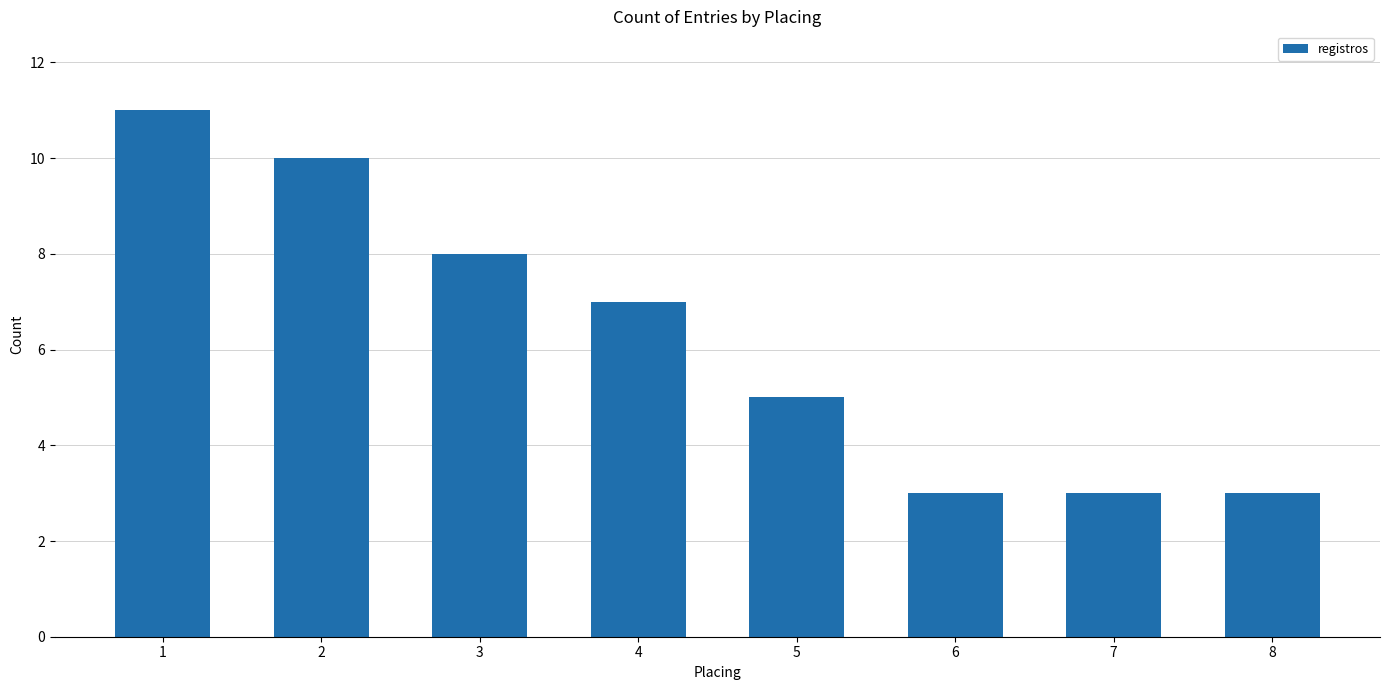

What is the maximum value shown in the chart?

11